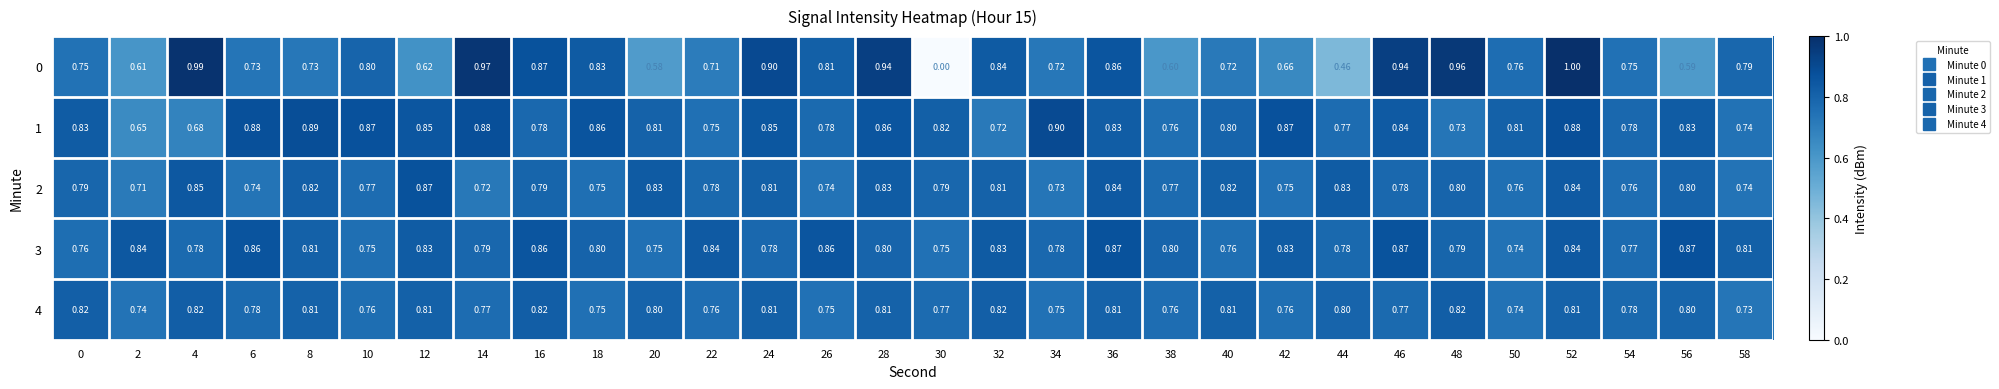

Rank the series by their maximum value, from lowest to highest.

4, 2, 3, 1, 0